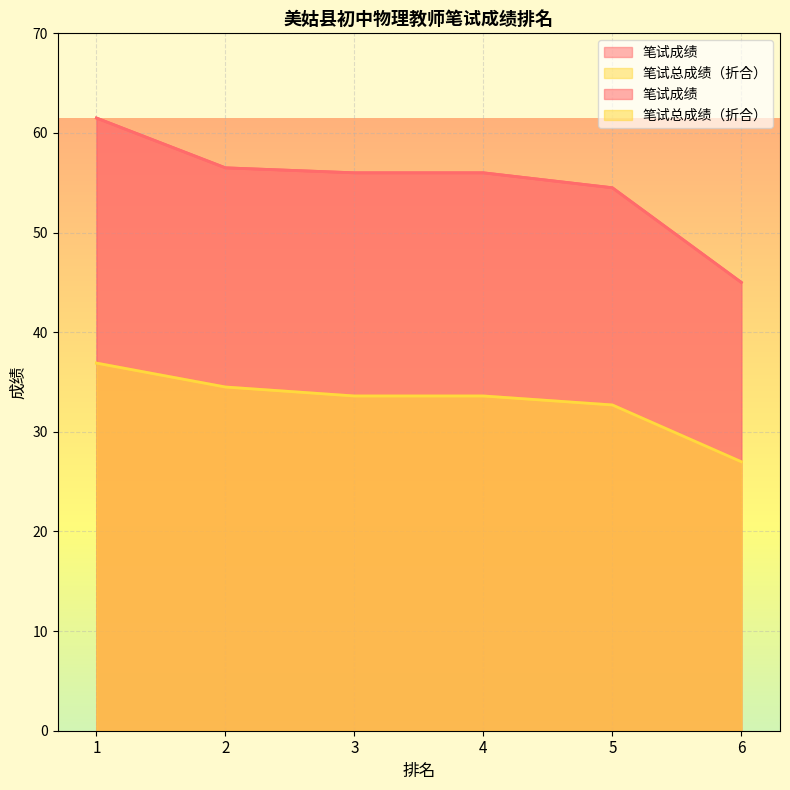

What are all the series names shown in the legend?

笔试成绩, 笔试总成绩（折合）